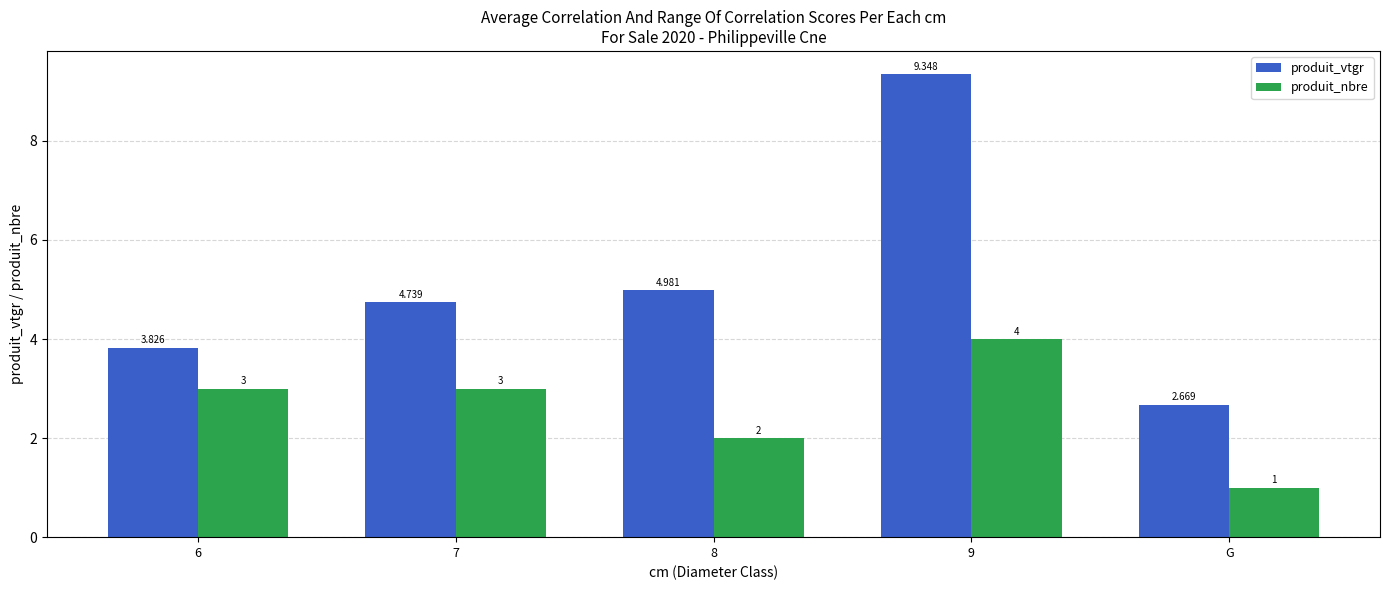

What is the total value across all series at 6?

6.8